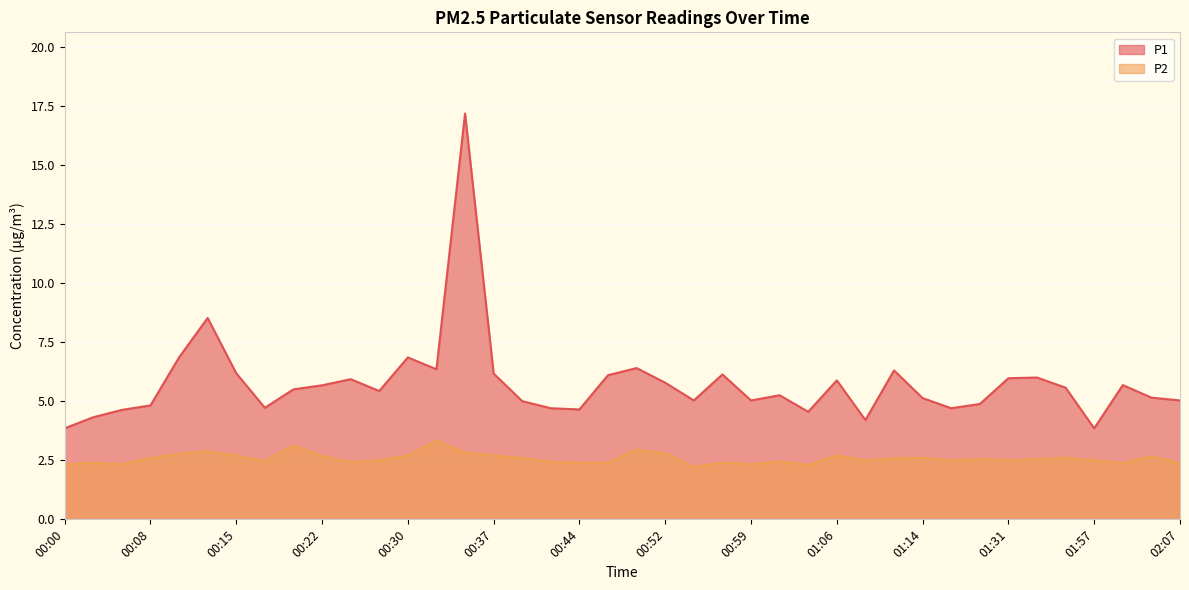

At how many categories does at least one series exceed 3?

40